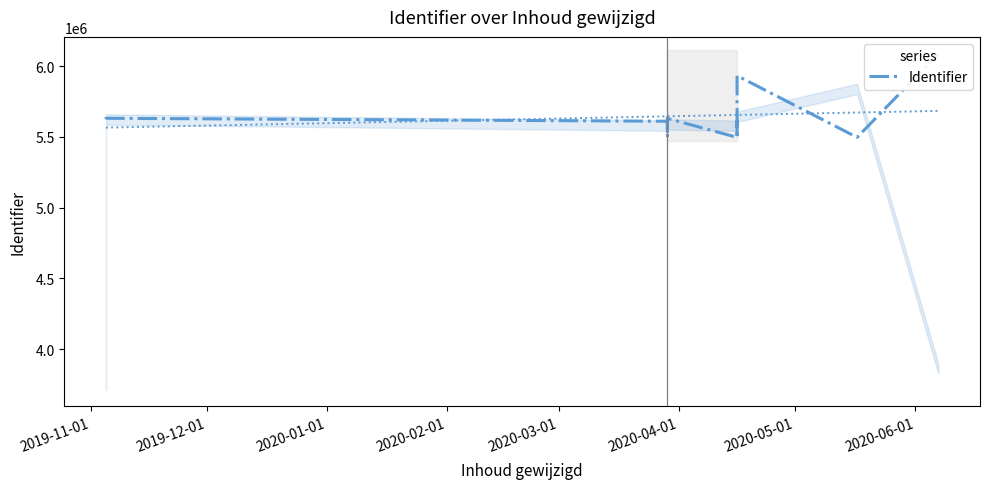

True or false: the data shows 5610445 at 2020-01-01.

True